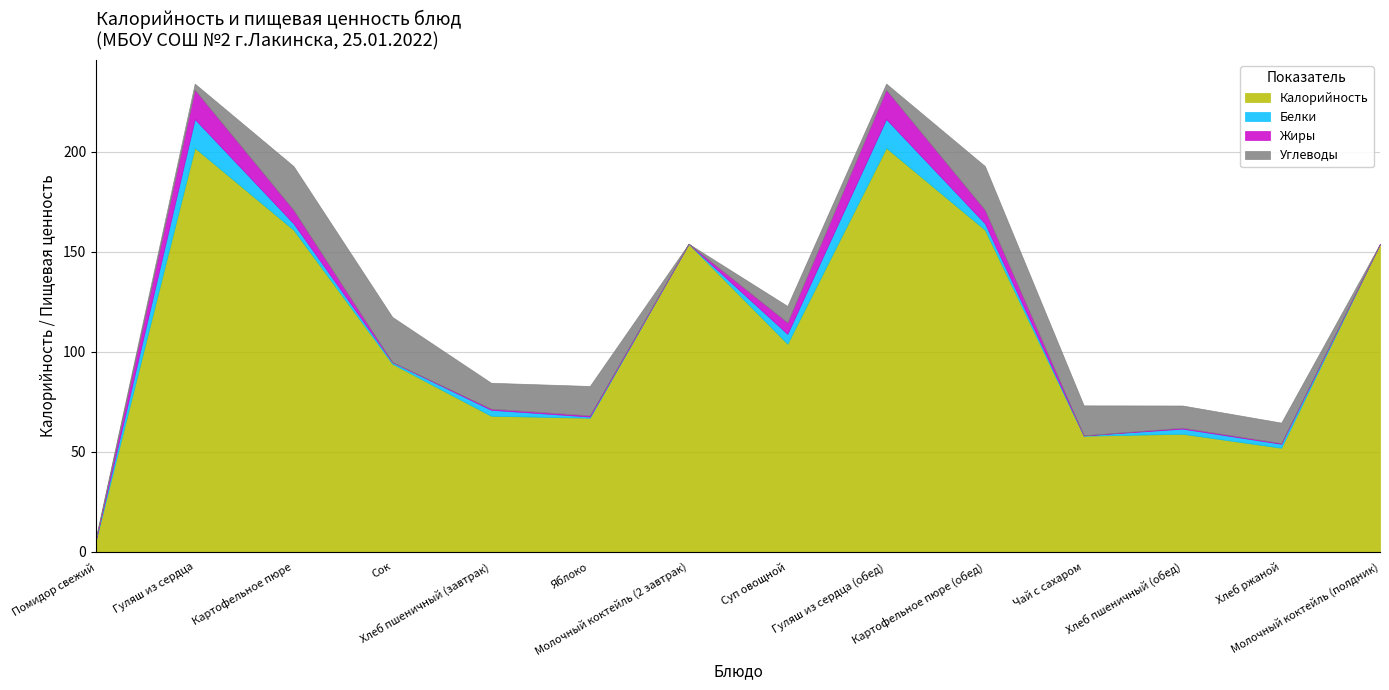

Which series has the largest total across all categories?

Калорийность